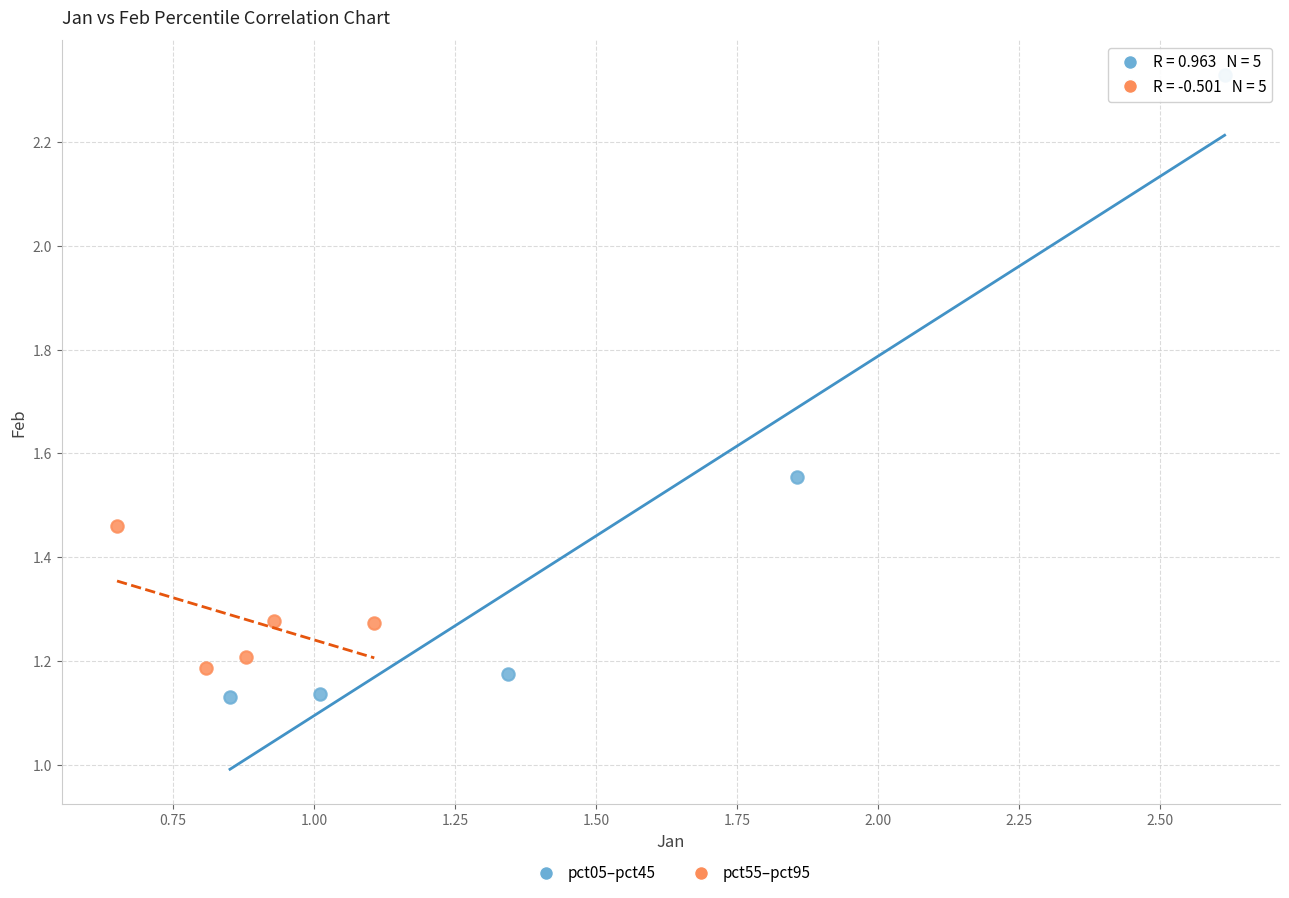

Which series contains the lowest Y value?

pct05–pct45